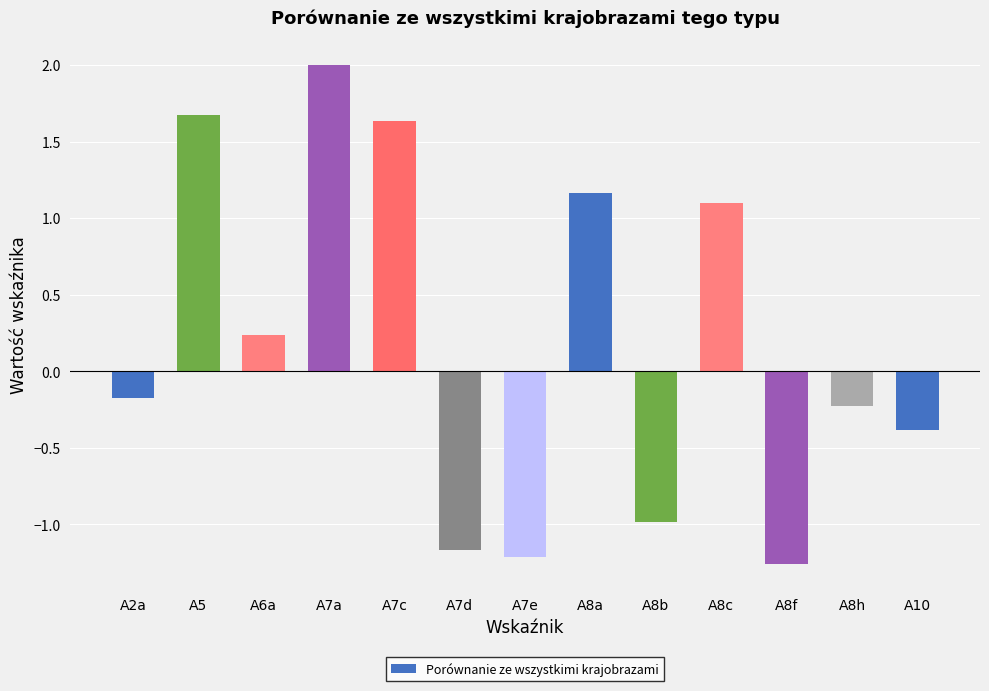

The value at A7d is -1.2. True or false?

True